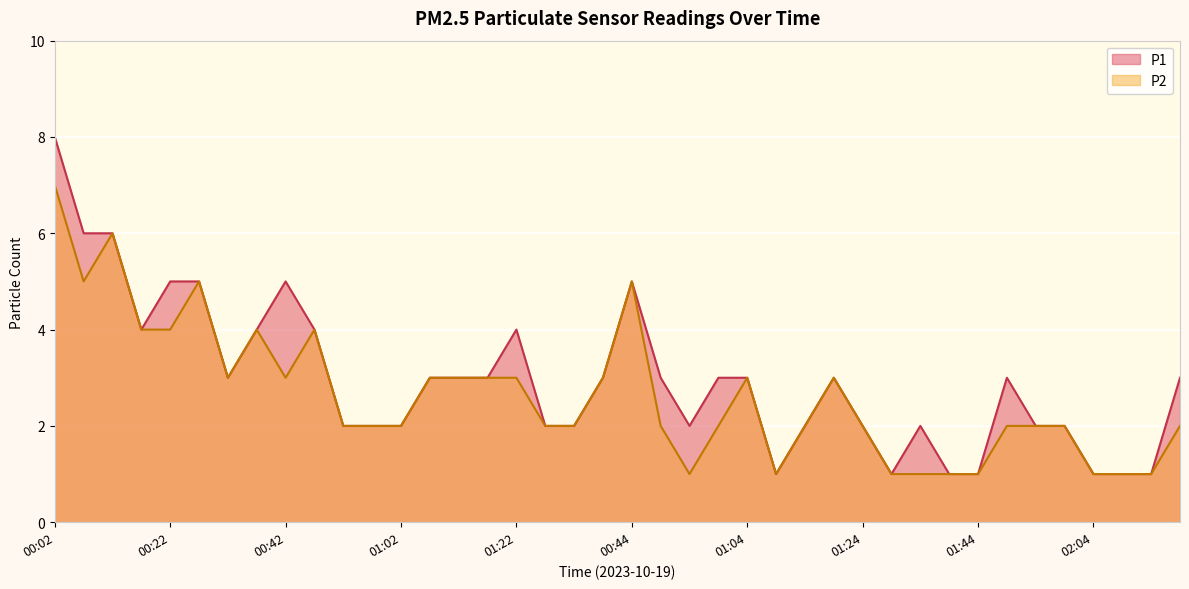

What is the label of the 15th point from the right?

00:27